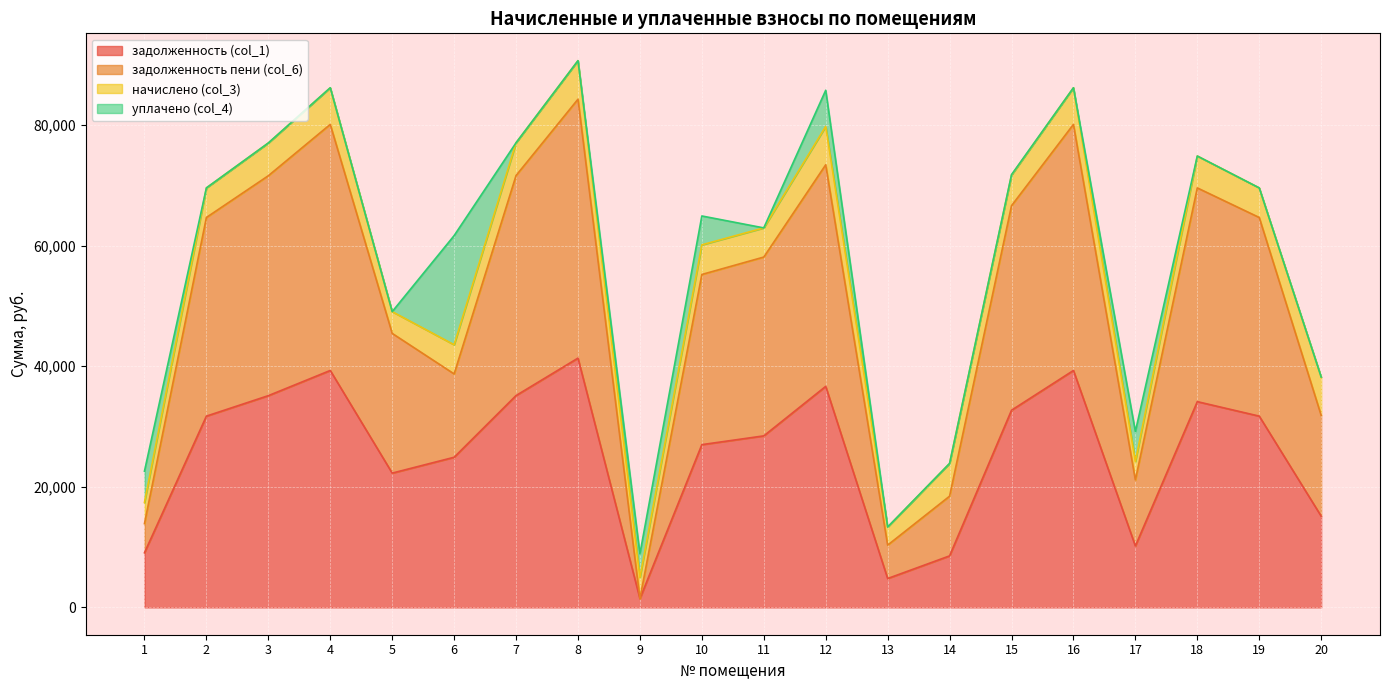

The value of задолженность (col_1) at 4 is 21327.1. True or false?

False